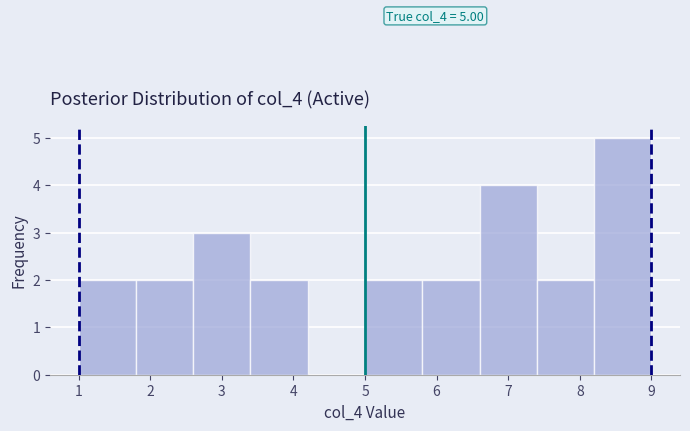

Which range on the x-axis has the tallest bar?

8.2 to 9.0